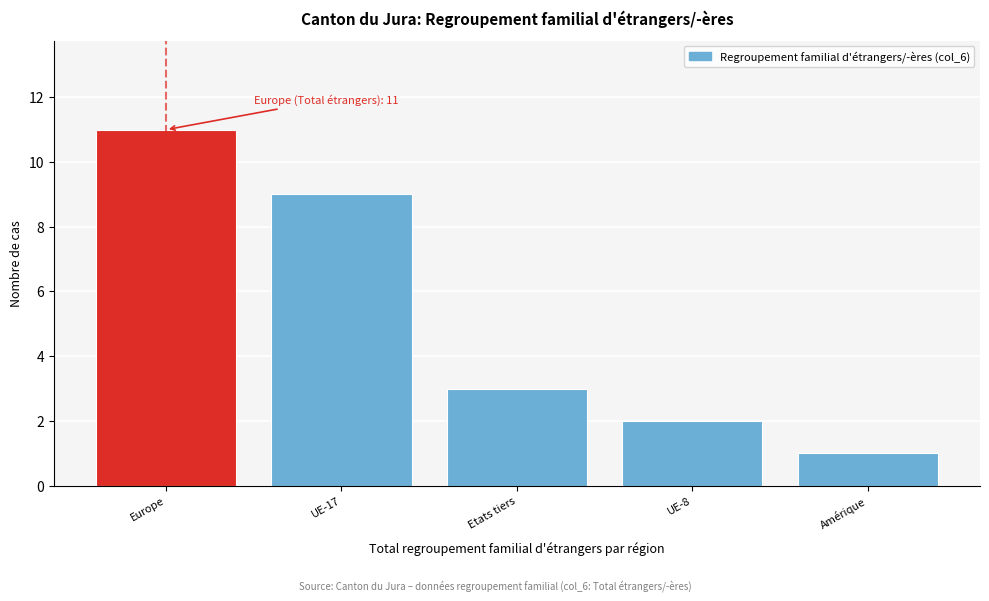

Reading right to left, transcribe all the data shown in this chart.

1	2	3	9	11